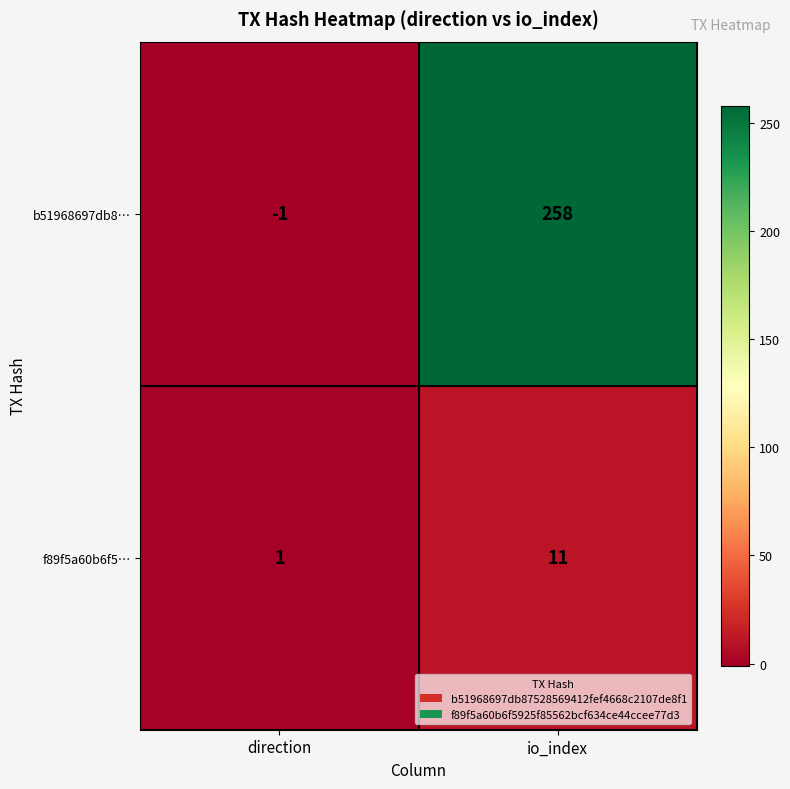

What is the approximate value of b51968697db8… at io_index?

258